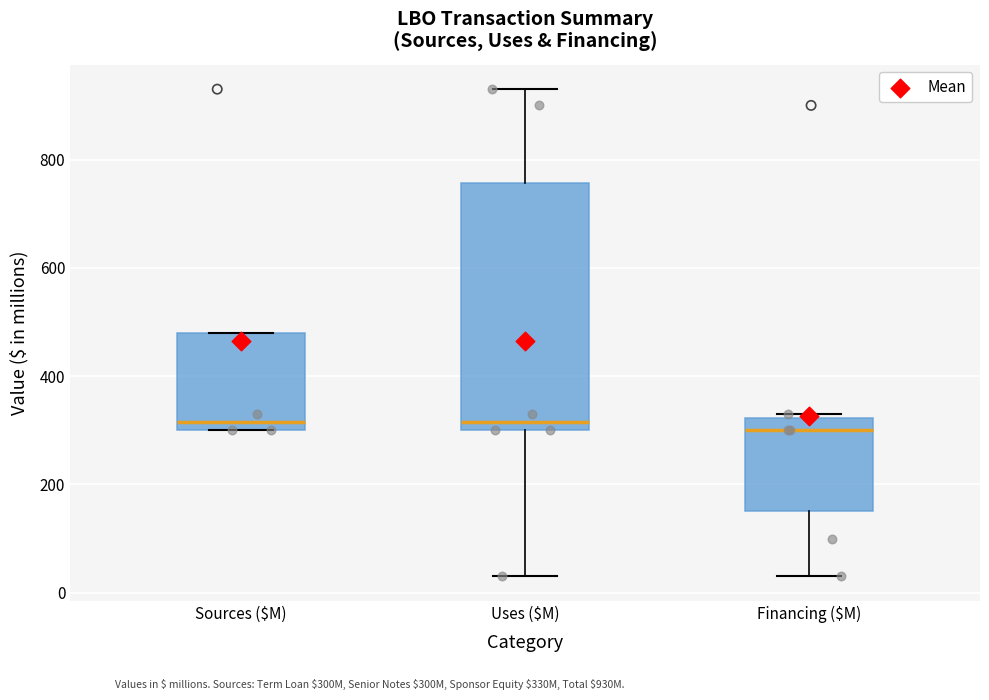

Which box is the tallest, from its lower edge to its upper edge?

Uses ($M)